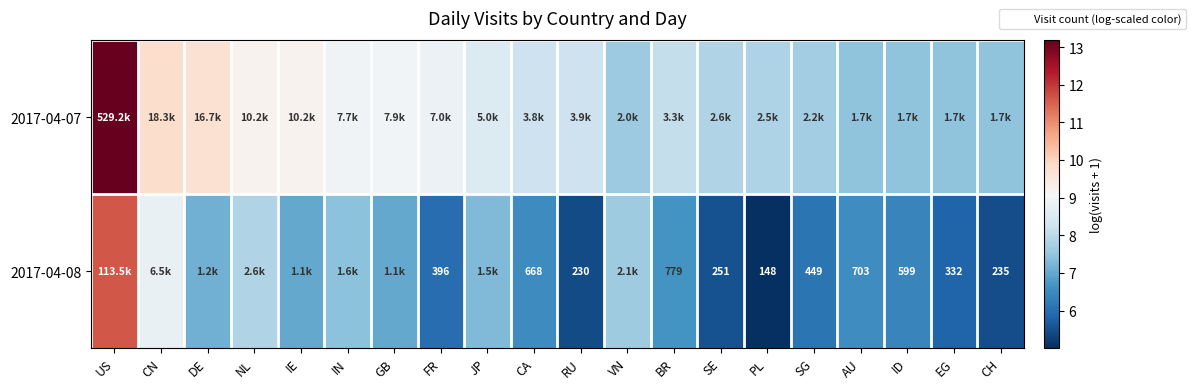

How many distinct data groups are displayed?

2